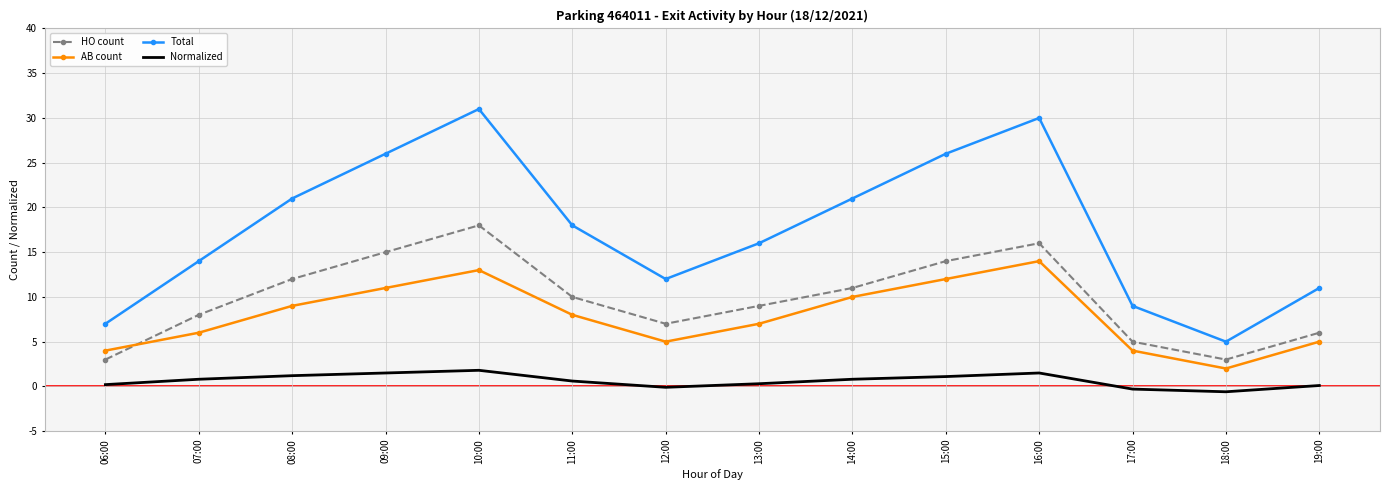

In Normalized, how many points are higher than both neighbors (excluding endpoints)?

2